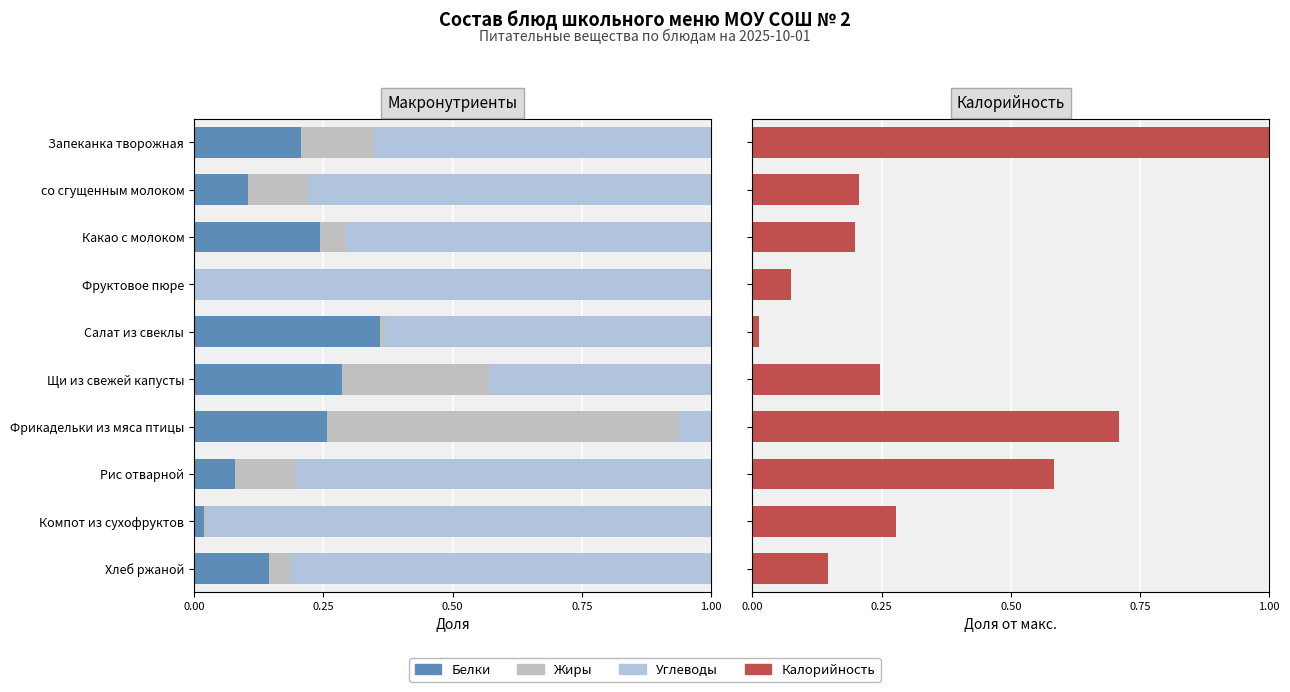

How many groups of bars are there?

10